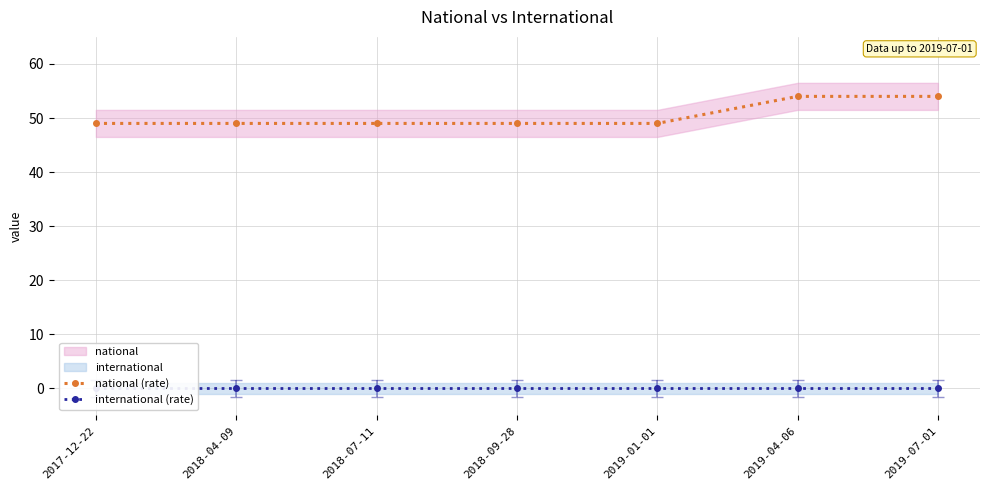

Which series has the largest range (max minus min)?

national (rate)